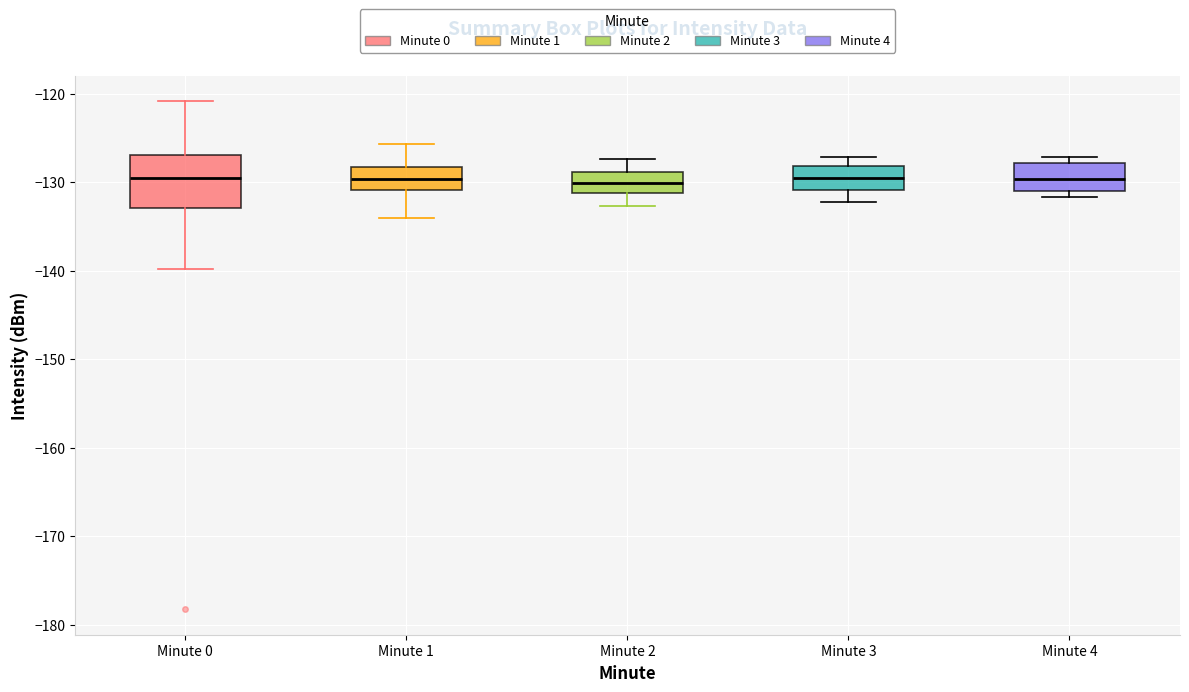

Reading left to right, transcribe this box plot: for each box, give where its median line is, the range the box spans, and where its two whiskers end, as read against the y-axis. The values are not printed on the chart, so give them approximately, as read against the axis.

Minute 0: median -130, box -133 to -127, whiskers -140 to -121
Minute 1: median -130, box -131 to -128, whiskers -134 to -126
Minute 2: median -130, box -131 to -129, whiskers -133 to -127
Minute 3: median -129, box -131 to -128, whiskers -132 to -127
Minute 4: median -130, box -131 to -128, whiskers -132 to -127